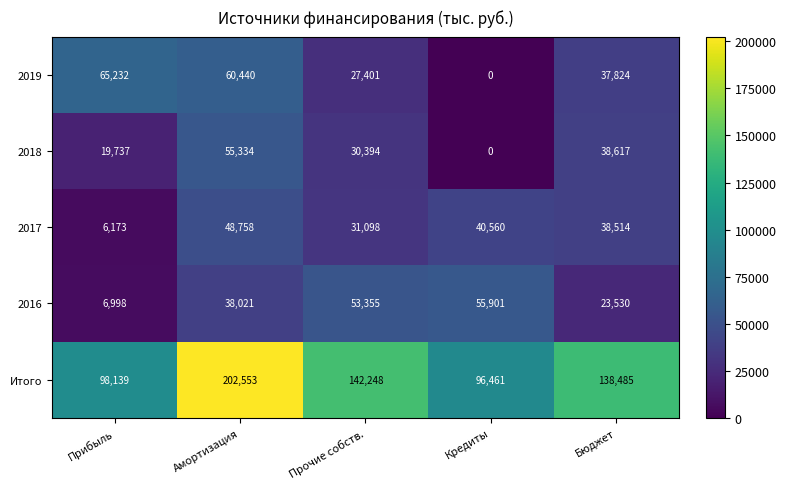

Between Прибыль and Прочие собств., which series saw the biggest shift?

2016